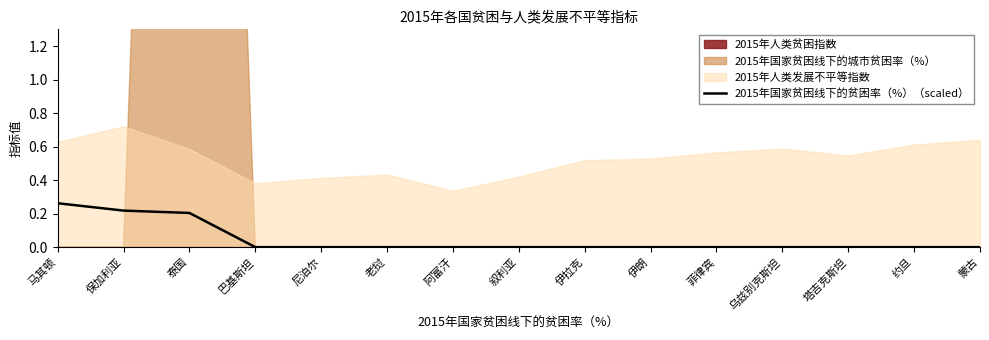

Count the values in the range 0 to 1.

15